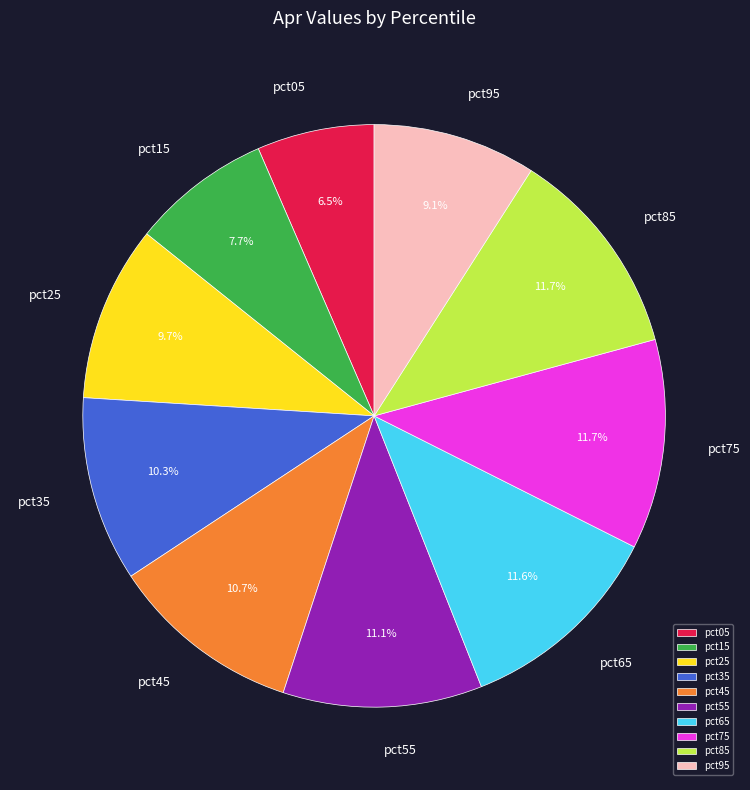

What is the smallest slice in the pie chart?

pct05